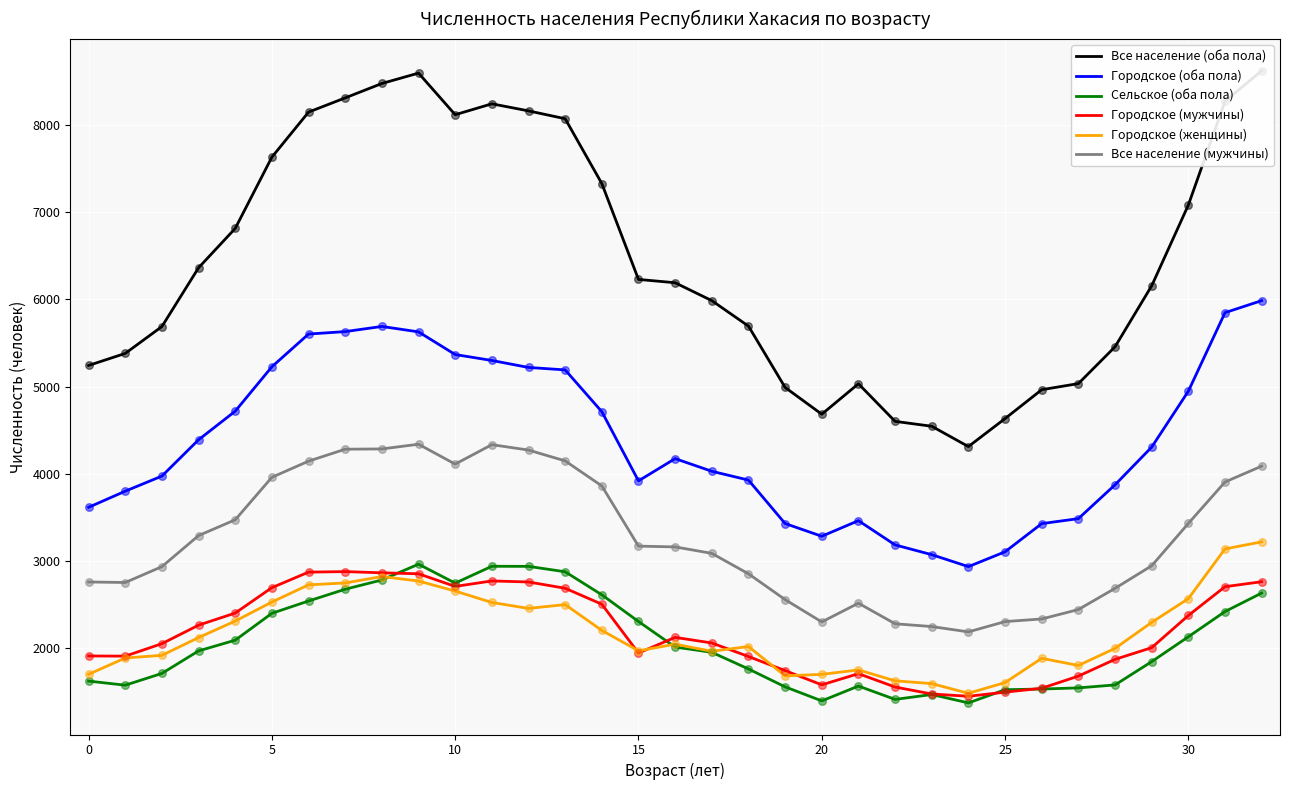

True or false: Сельское (оба пола) and Городское (оба пола) cross at least once.

False